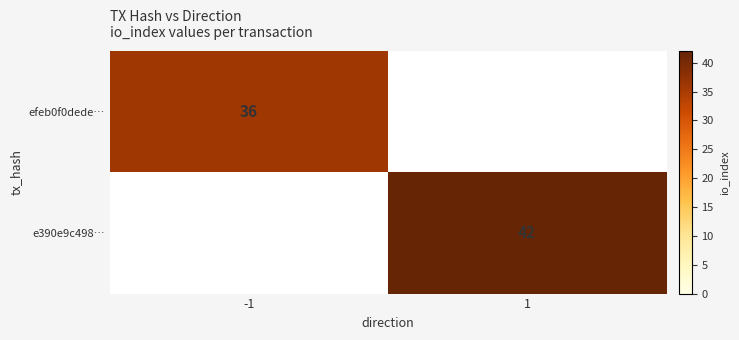

The efeb0f0dede… series shows 36 at -1. True or false?

True